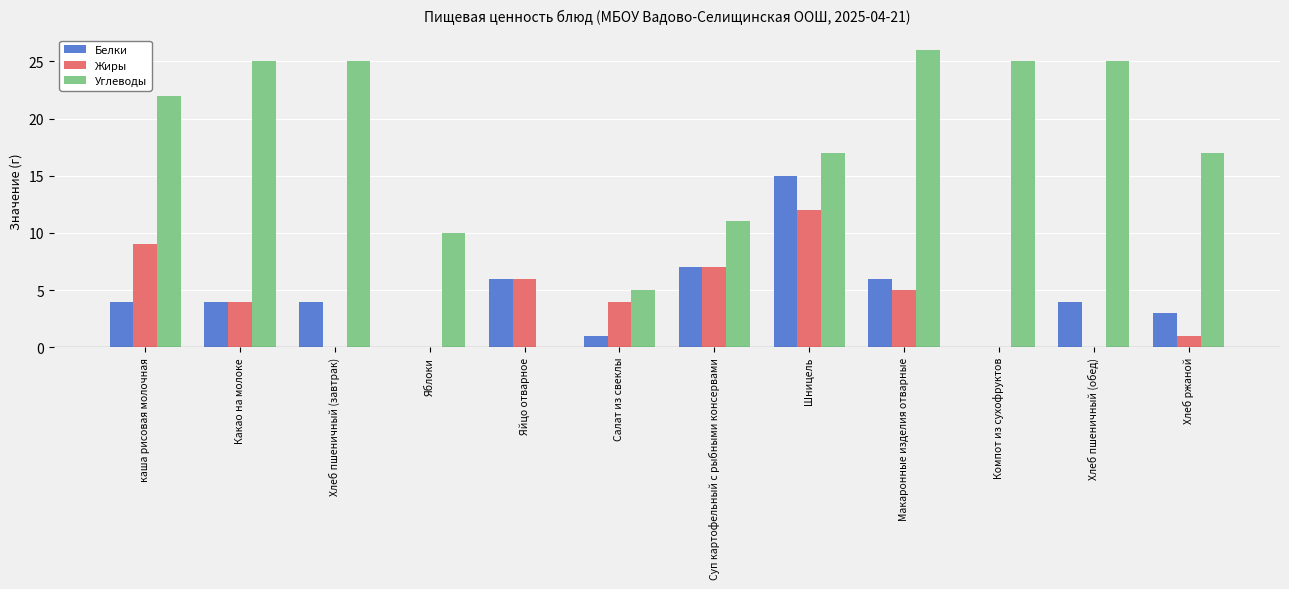

Between Суп картофельный с рыбными консервами and Хлеб пшеничный (обед), which series saw the biggest shift?

Углеводы